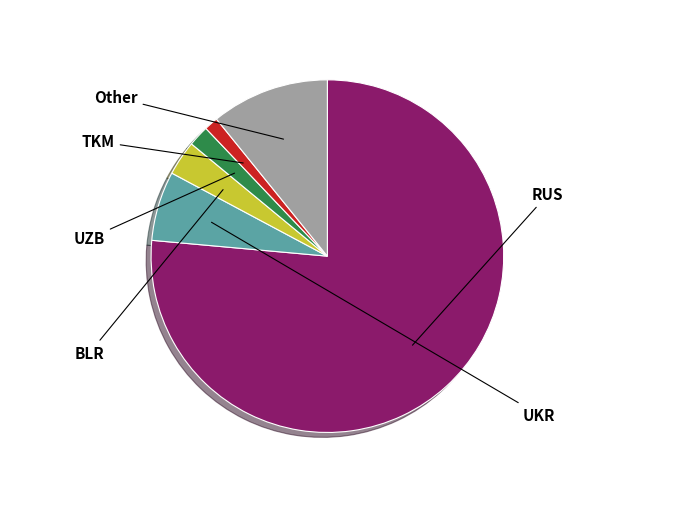

Is it true that TKM is 1% of the pie?

True